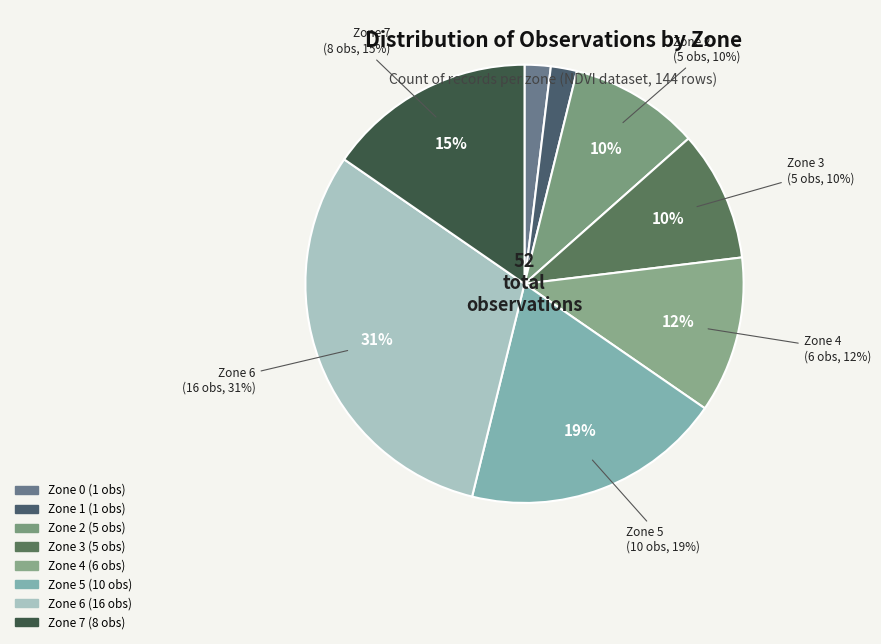

The Zone 2 slice represents 10% of the pie. True or false?

True